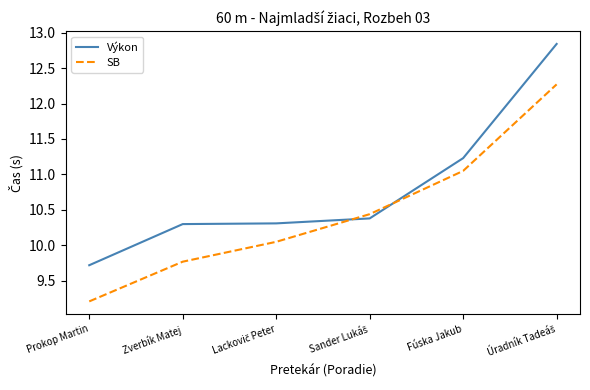

Where is Výkon nearest to the value 11?

Fúska Jakub